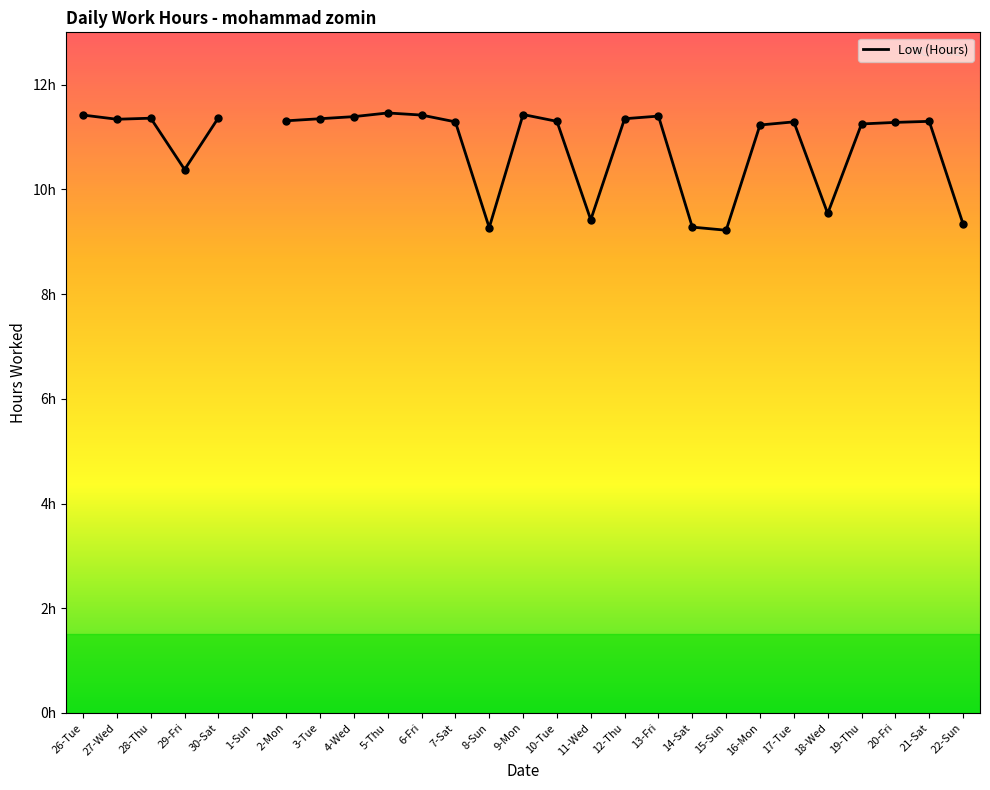

Between 9-Mon and 8-Sun, which is larger?

9-Mon